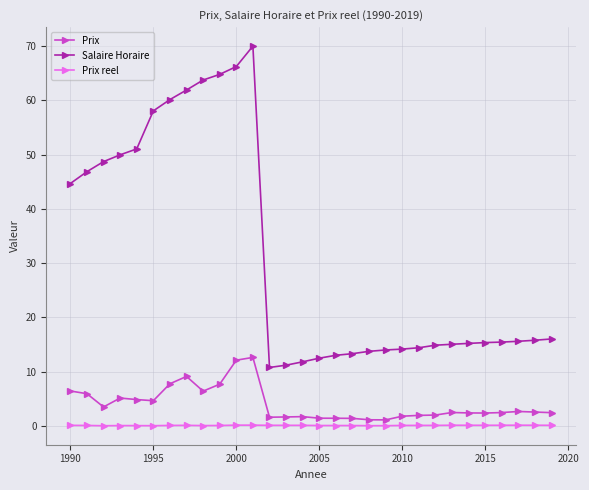

What is the smallest value displayed?

0.1